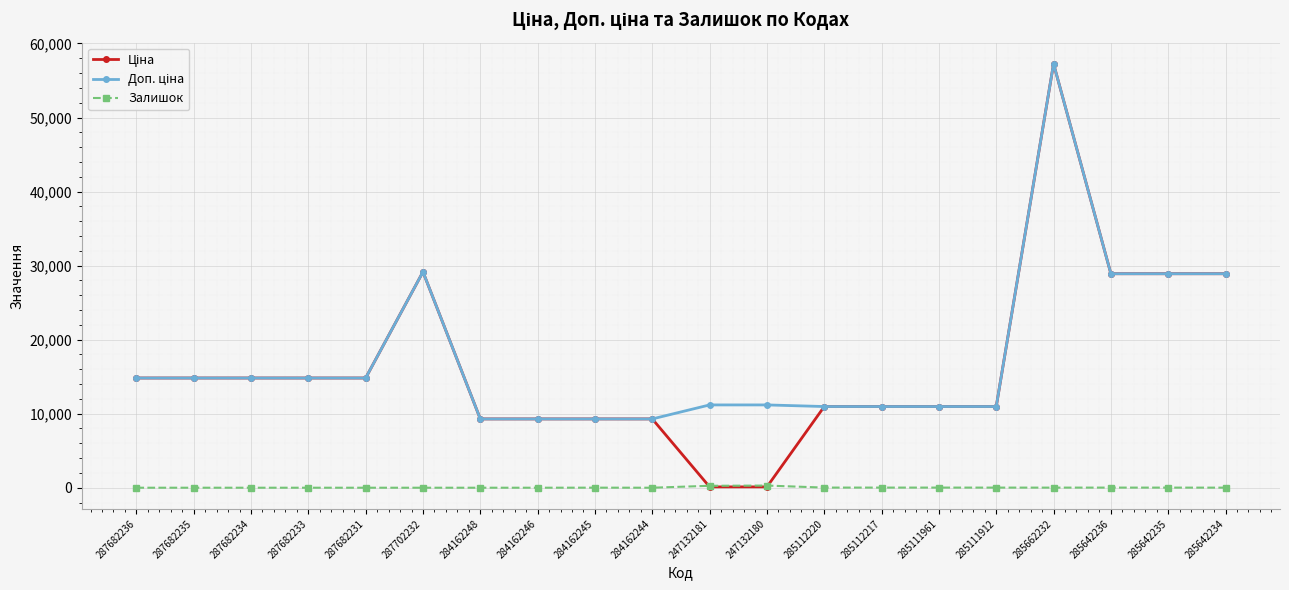

What is the total value across all series at 287682234?

29635.2